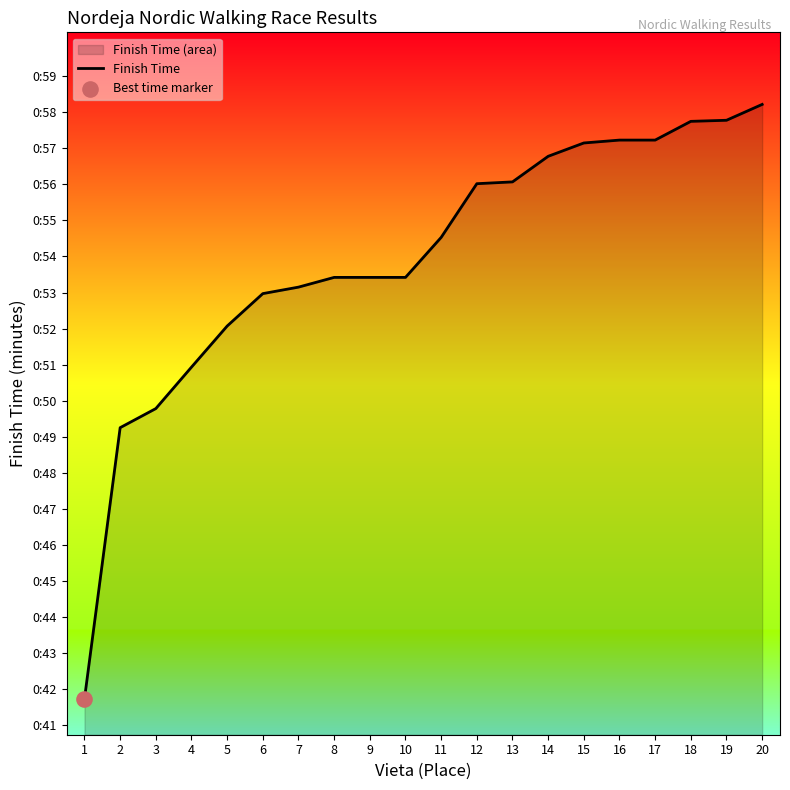

What is the ratio of the value at 18 to the value at 4?

1.1